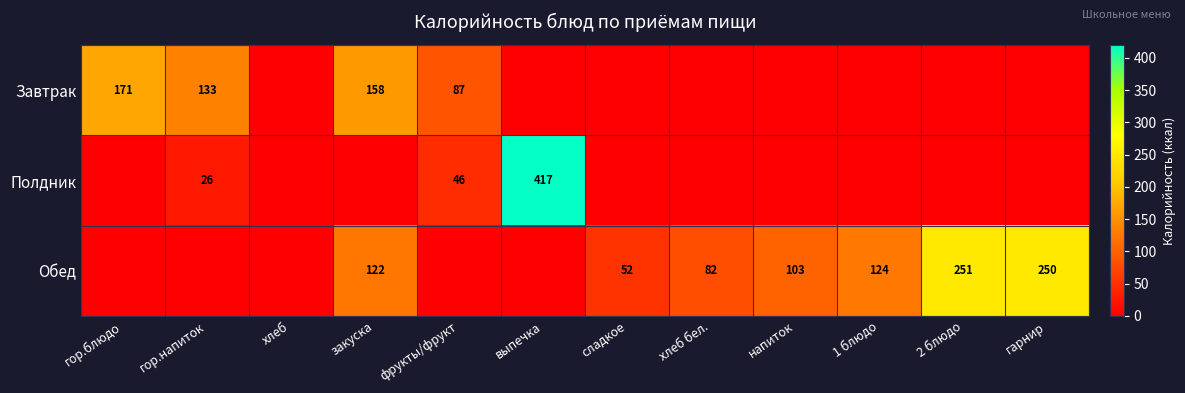

What is the sum of the Полдник values at выпечка and гор.напиток?

443